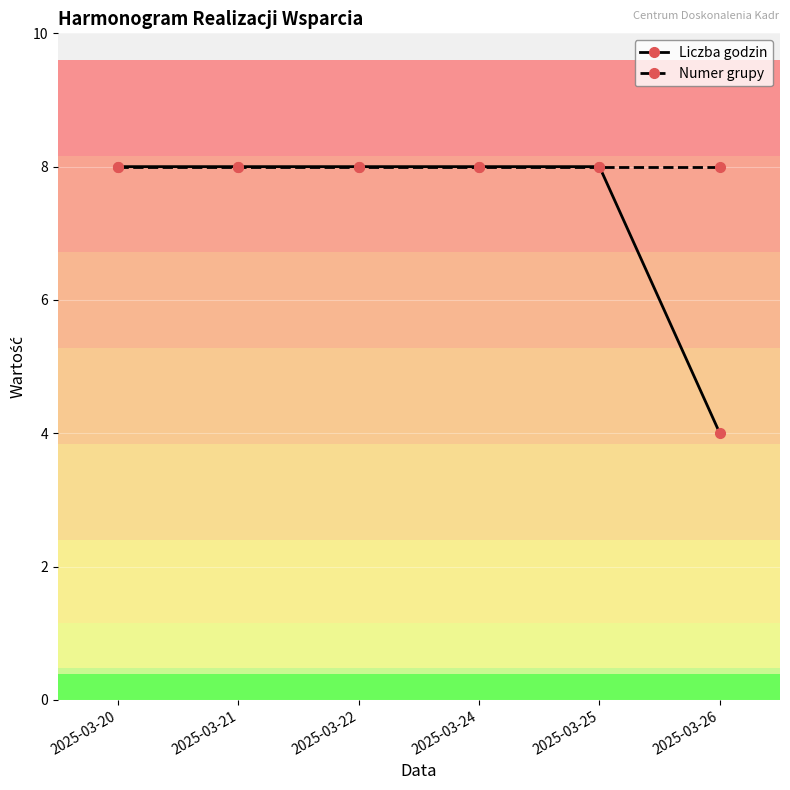

What is the average value of the Numer grupy series?

8